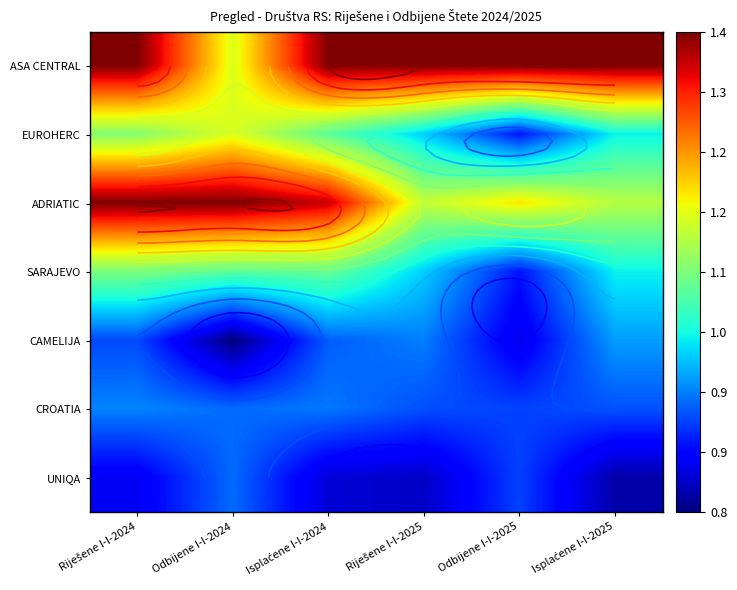

Rank the series at Riješene I-I-2024 from highest to lowest value.

ASA CENTRAL, ADRIATIC, EUROHERC, SARAJEVO, CROATIA, CAMELIJA, UNIQA